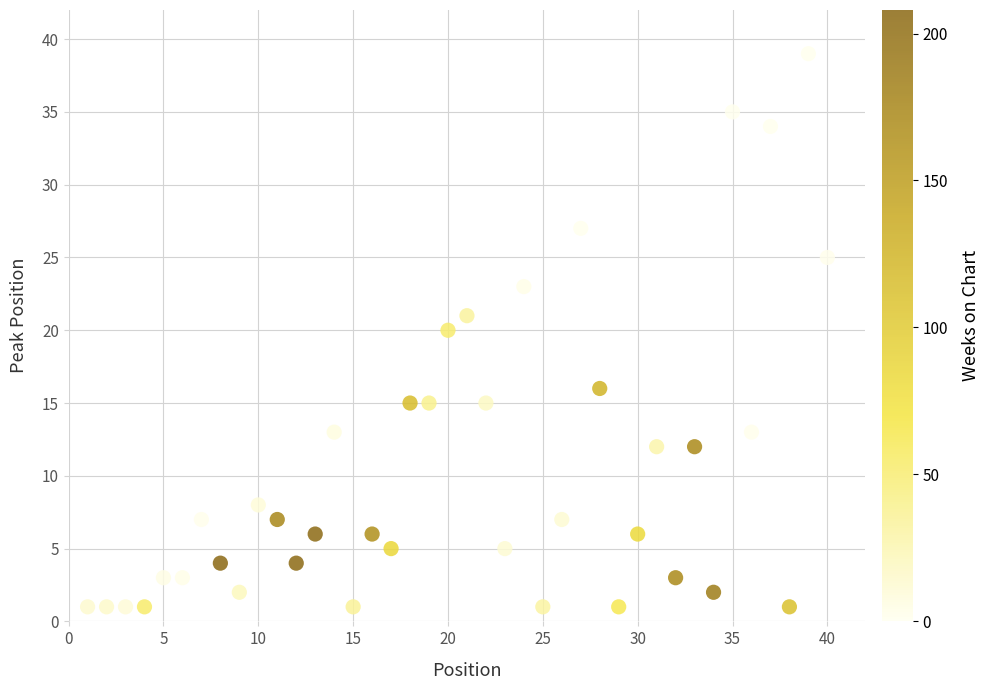

What is the range of X values (max minus min)?

39